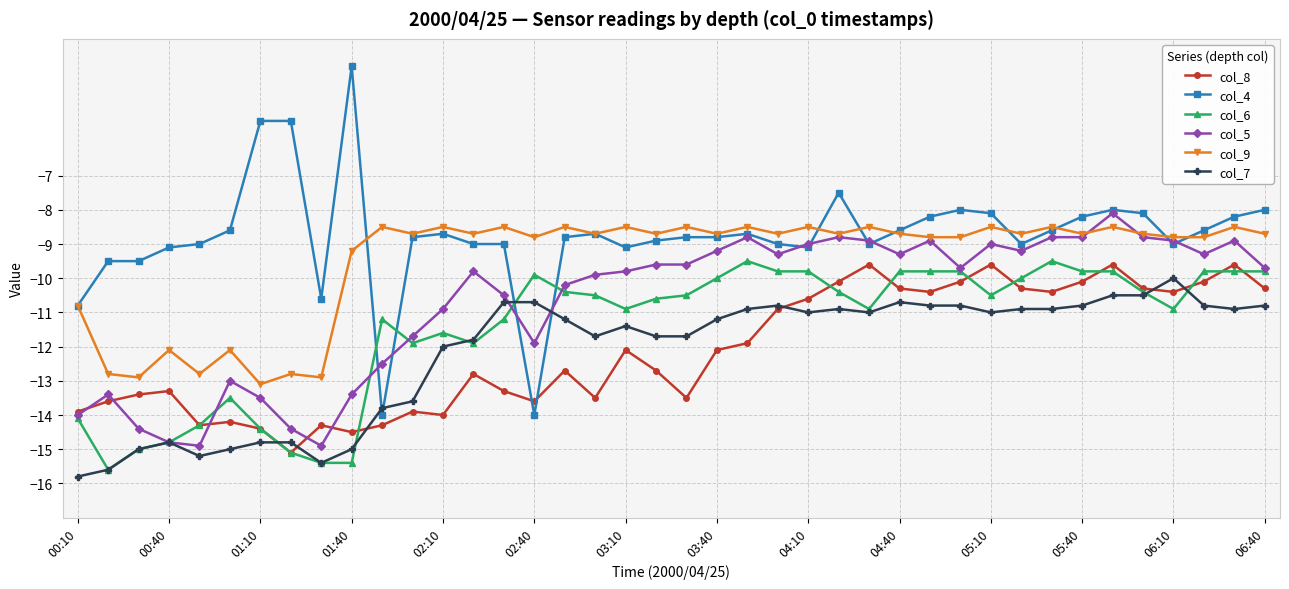

After their last crossing, which series has the higher values: col_4 or col_8?

col_4